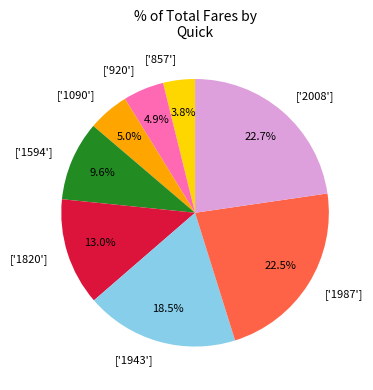

Which has a higher value, ['920'] or ['1594']?

['1594']